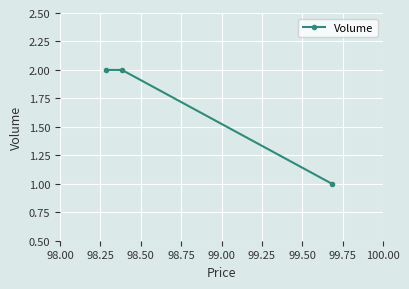

How many values are between 1 and 2?

3